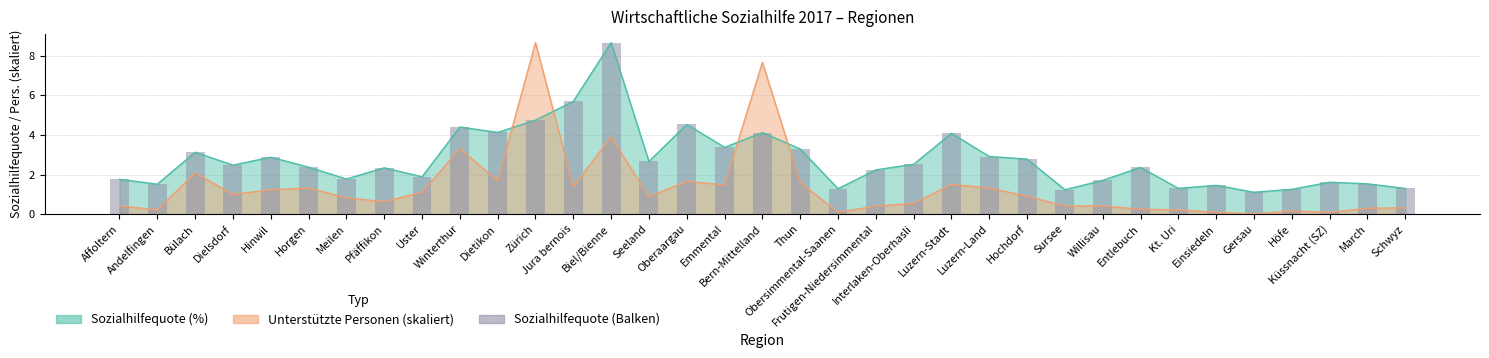

What is the label of the 20th bar from the left?

Obersimmental-Saanen